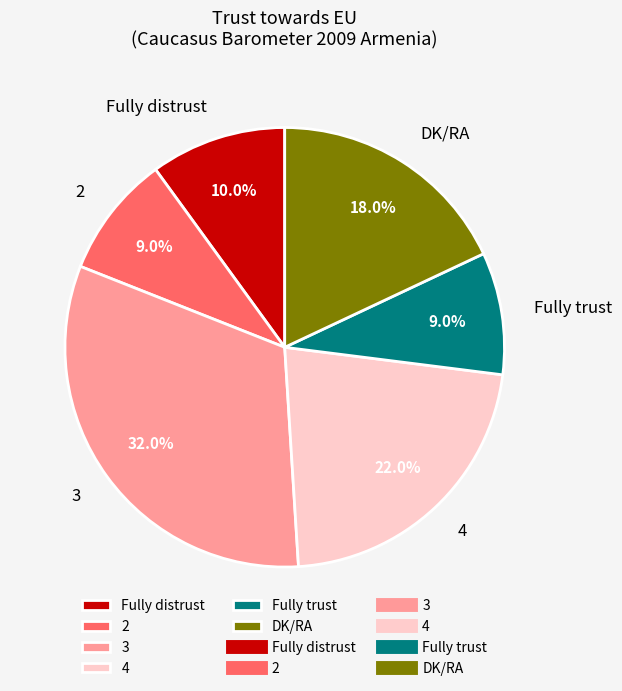

What is the largest slice in the pie chart?

3